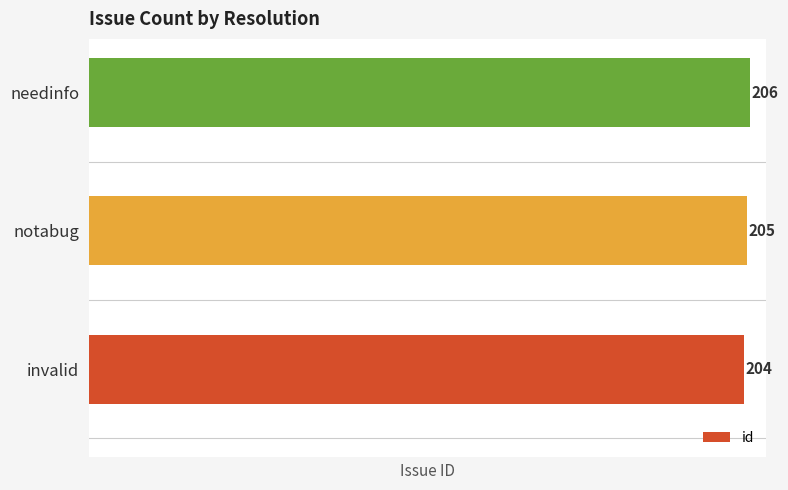

The value at invalid is 362. True or false?

False